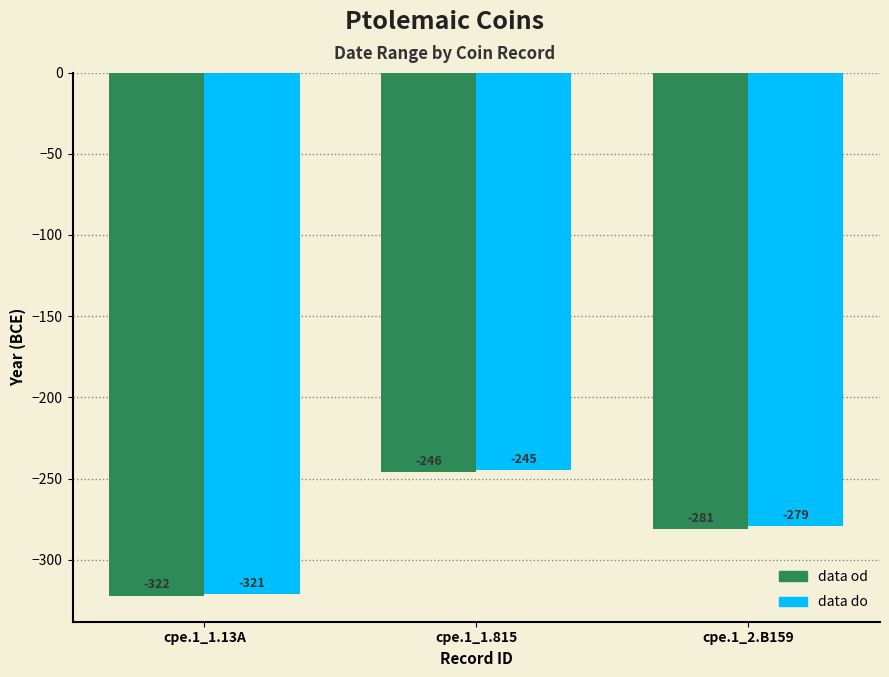

What is the difference between the data do values at cpe.1_1.815 and cpe.1_1.13A?

76